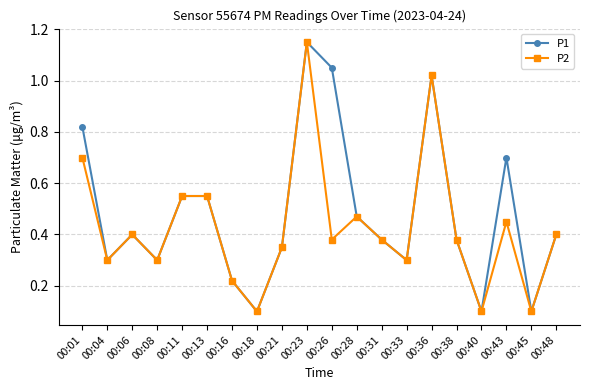

The P2 series shows 0.2 at 00:28. True or false?

False